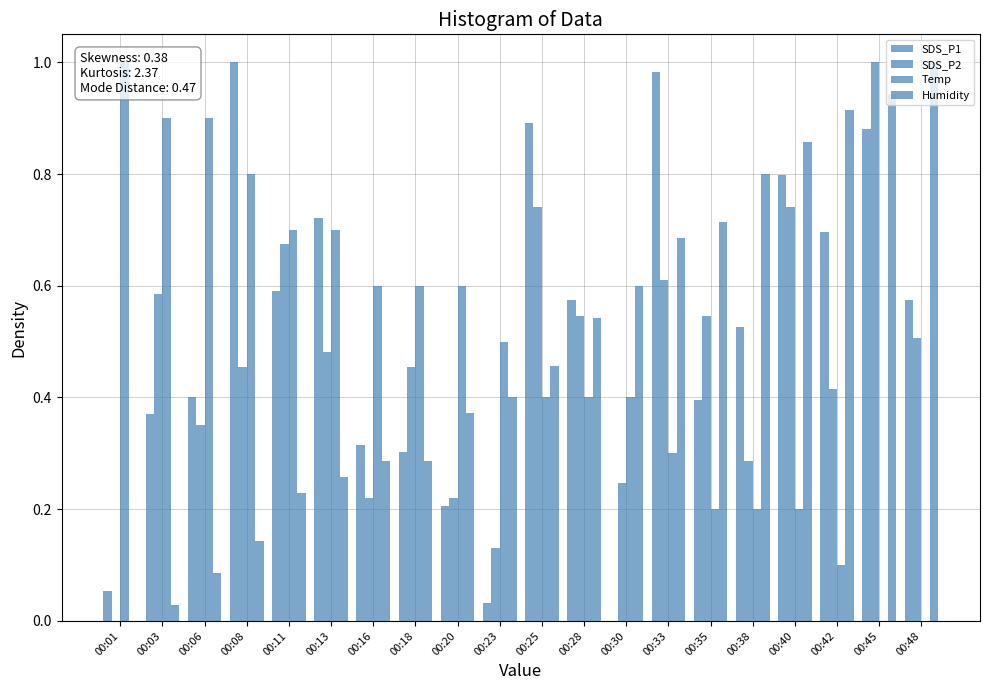

Which series has the largest range (max minus min)?

SDS_P1